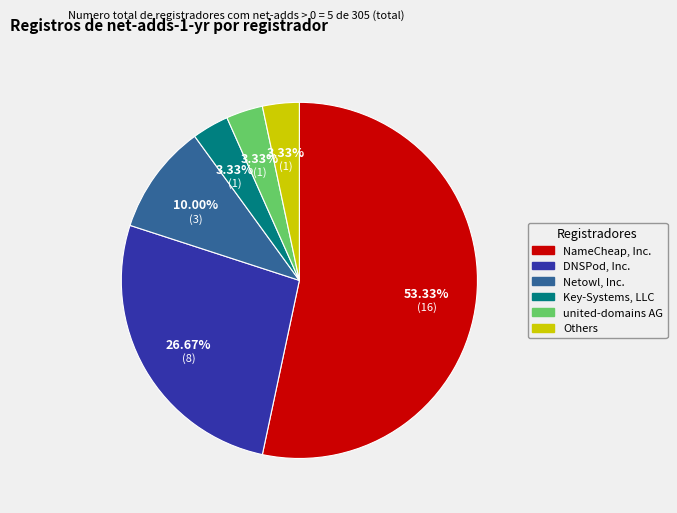

Is there a majority slice in this chart?

Yes